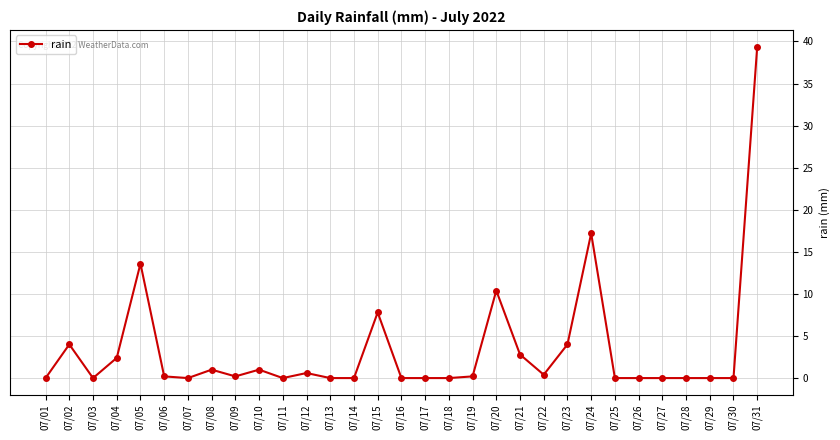

Is it true that the value at 07/15 is 13.0?

False